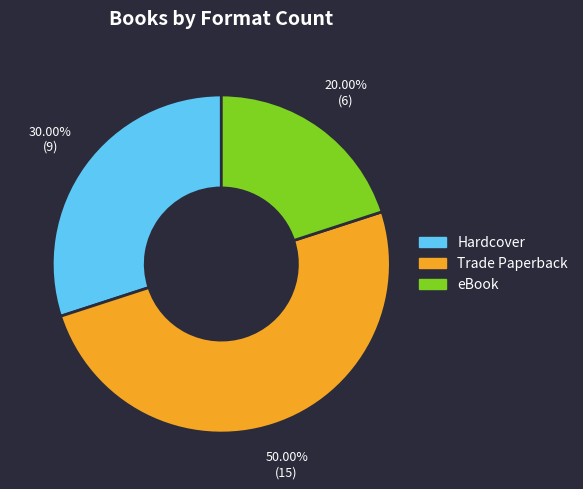

How many slices are in this pie chart?

3